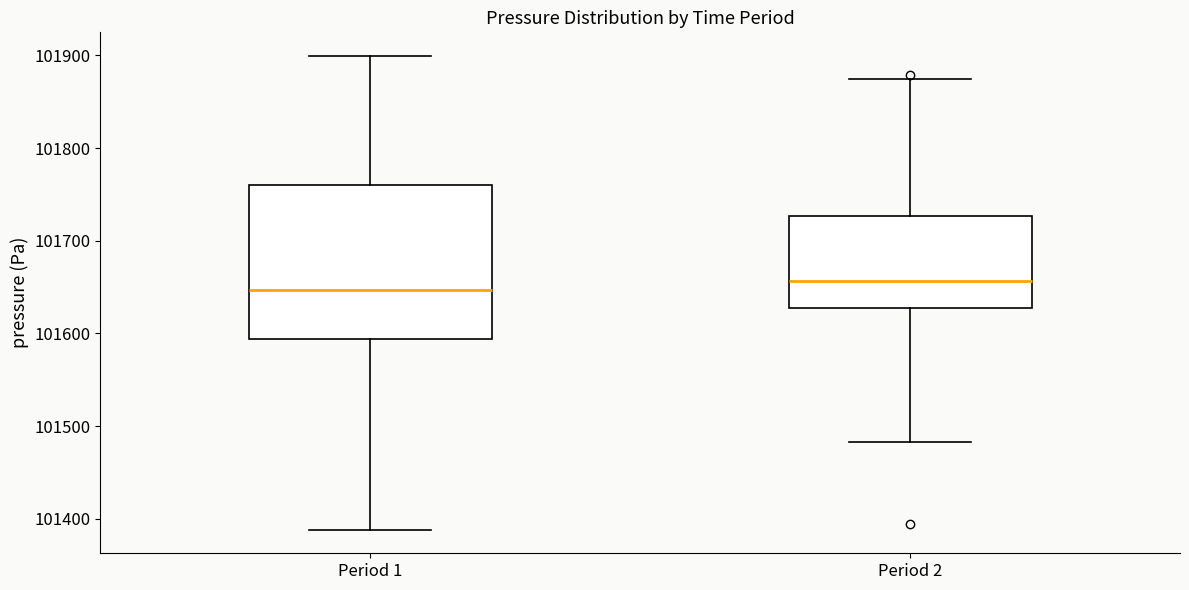

Reading left to right, transcribe this box plot: for each box, give where its median line is, the range the box spans, and where its two whiskers end, as read against the y-axis. The values are not printed on the chart, so give them approximately, as read against the axis.

Period 1: median 101650, box 101590 to 101760, whiskers 101390 to 101900
Period 2: median 101660, box 101630 to 101730, whiskers 101480 to 101870